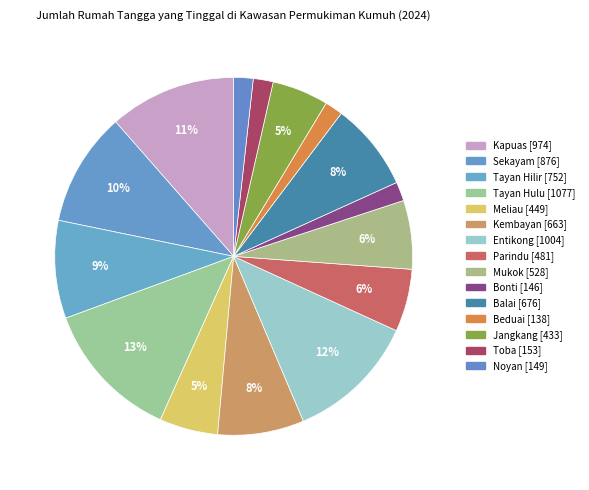

Count the number of slices in the pie.

15